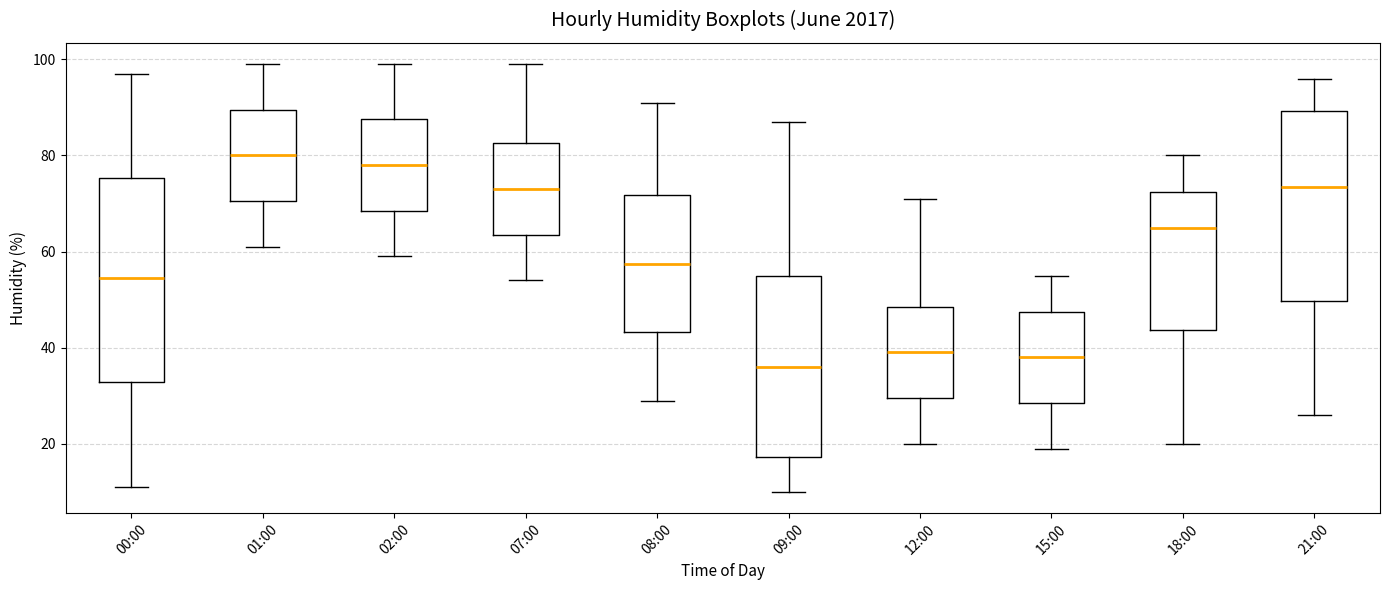

Which box's median line is the highest?

01:00